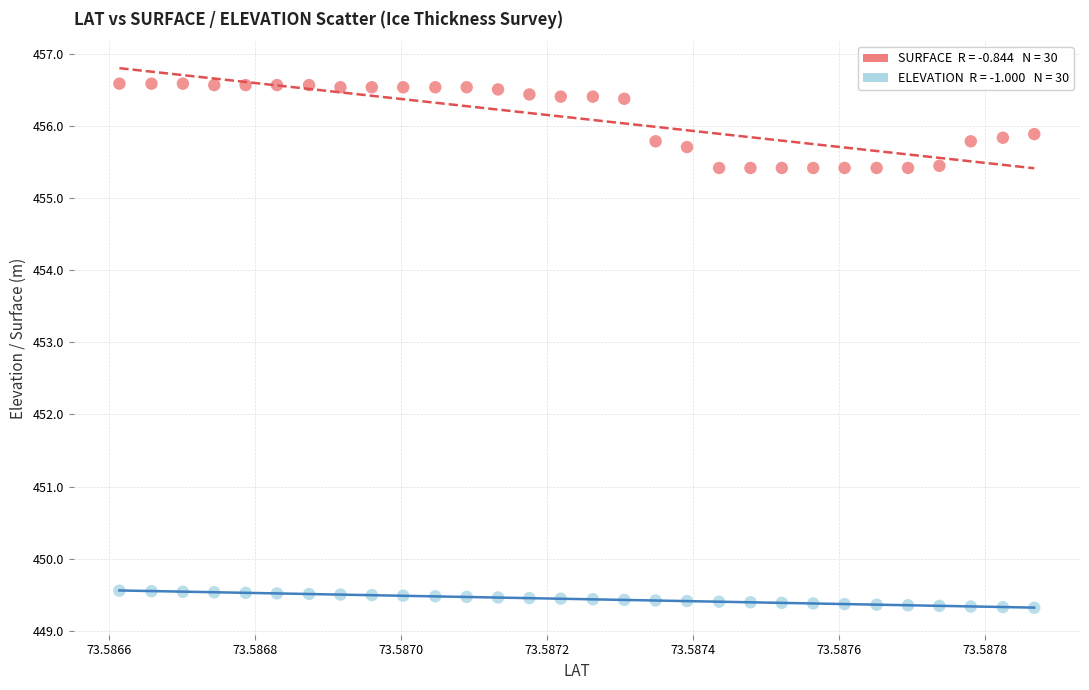

Across all data points, what is the range of Y values (max minus min)?

7.3